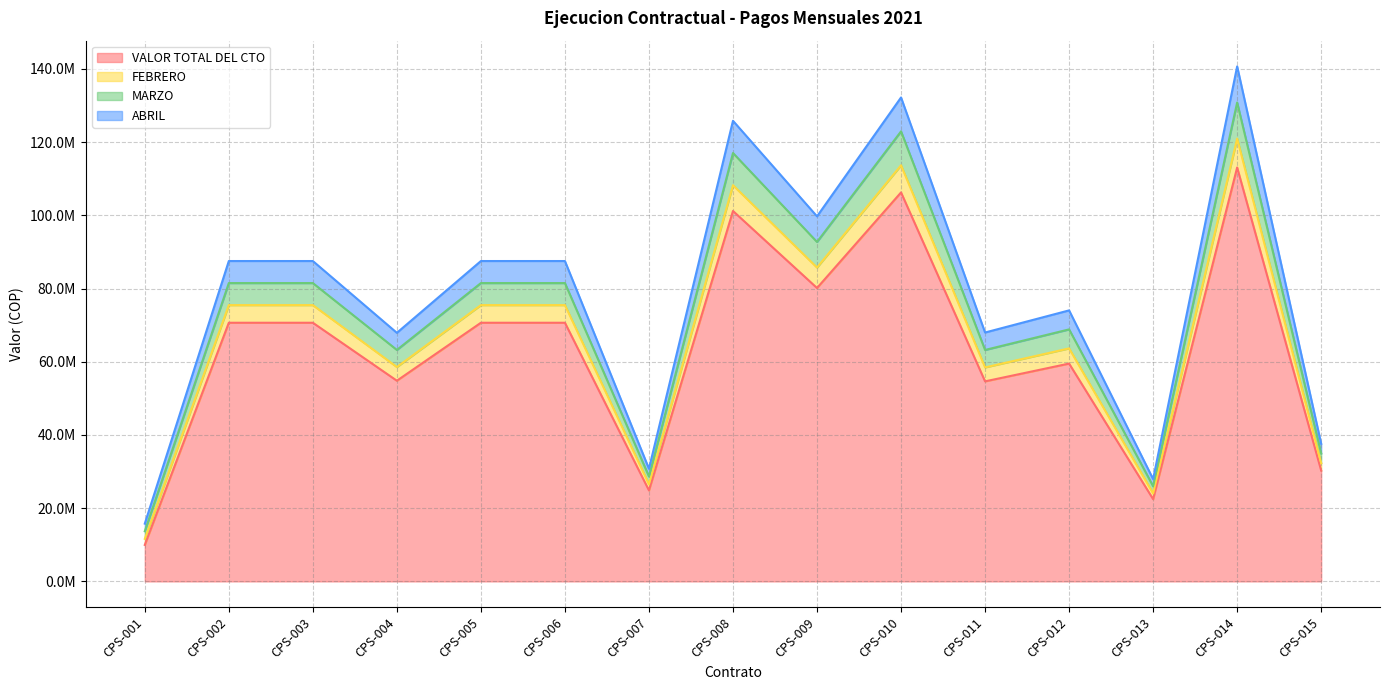

What is the minimum value shown in the chart?

9968640